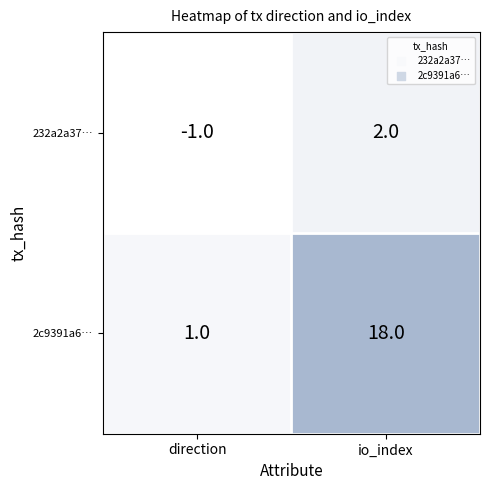

Which series has the largest total across all categories?

2c9391a6…